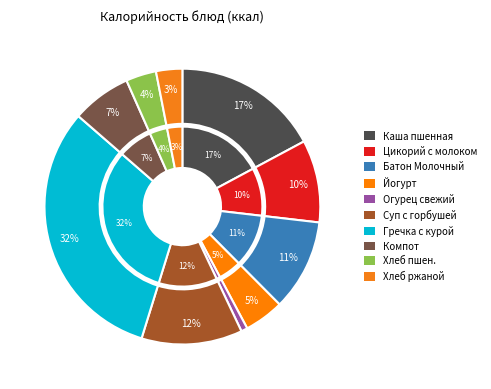

Which slice is the smallest?

Огурец свежий